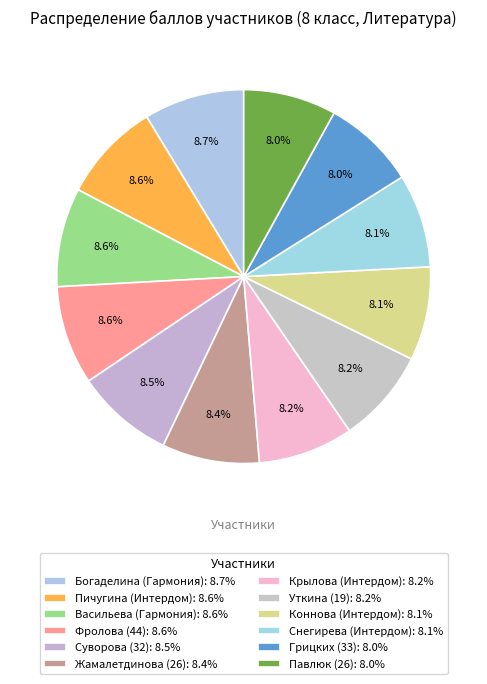

Which category has the biggest portion of the pie?

Богаделина (Гармония)